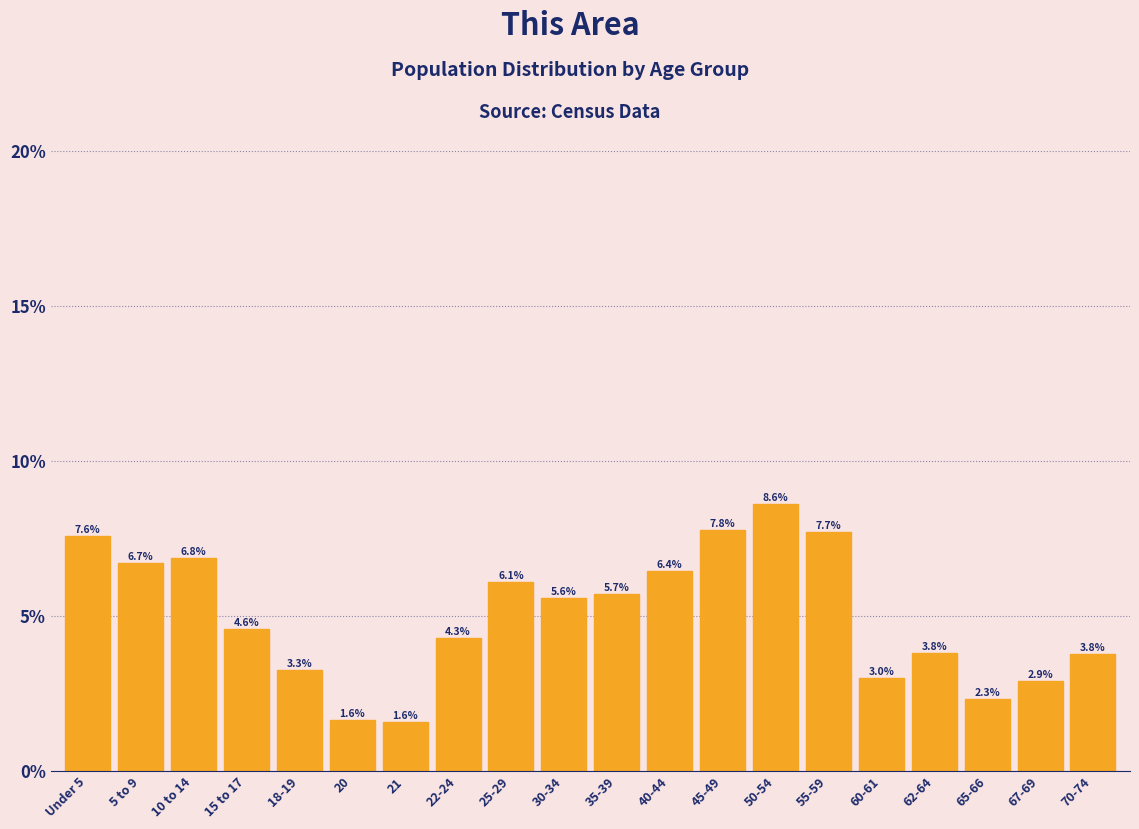

Reading left to right, transcribe all the data shown in this chart.

Under 5=7.6	5 to 9=6.7	10 to 14=6.8	15 to 17=4.6	18-19=3.3	20=1.6	21=1.6	22-24=4.3	25-29=6.1	30-34=5.6	35-39=5.7	40-44=6.4	45-49=7.8	50-54=8.6	55-59=7.7	60-61=3.0	62-64=3.8	65-66=2.3	67-69=2.9	70-74=3.8